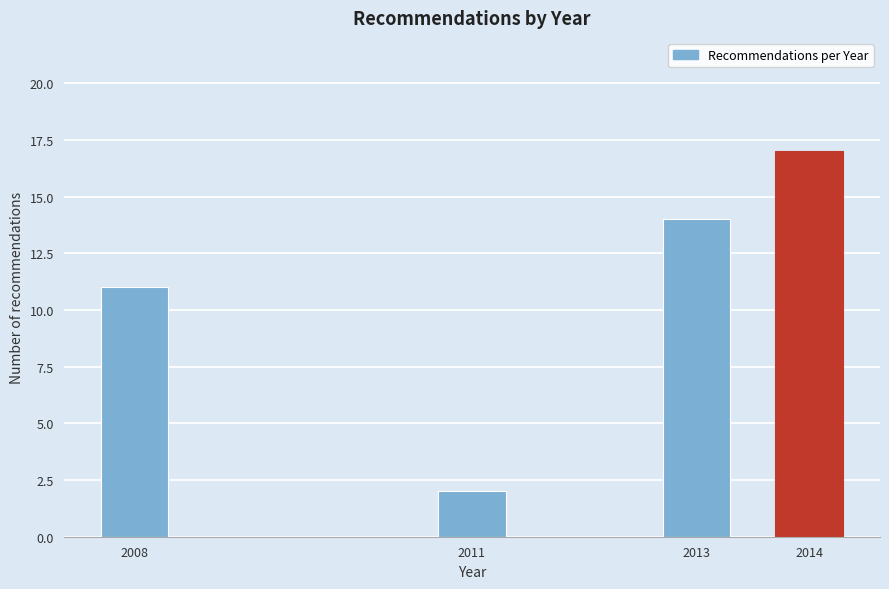

Reading right to left, what are all the values shown in this chart?

2014=17	2013=14	2011=2	2008=11